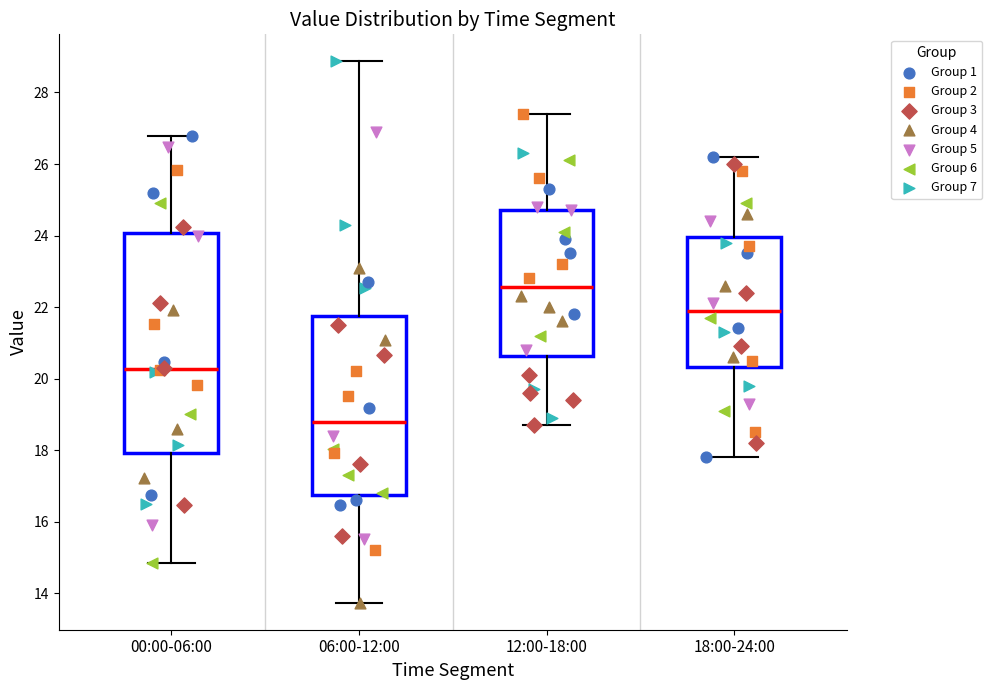

Which box has the highest median line?

12:00-18:00